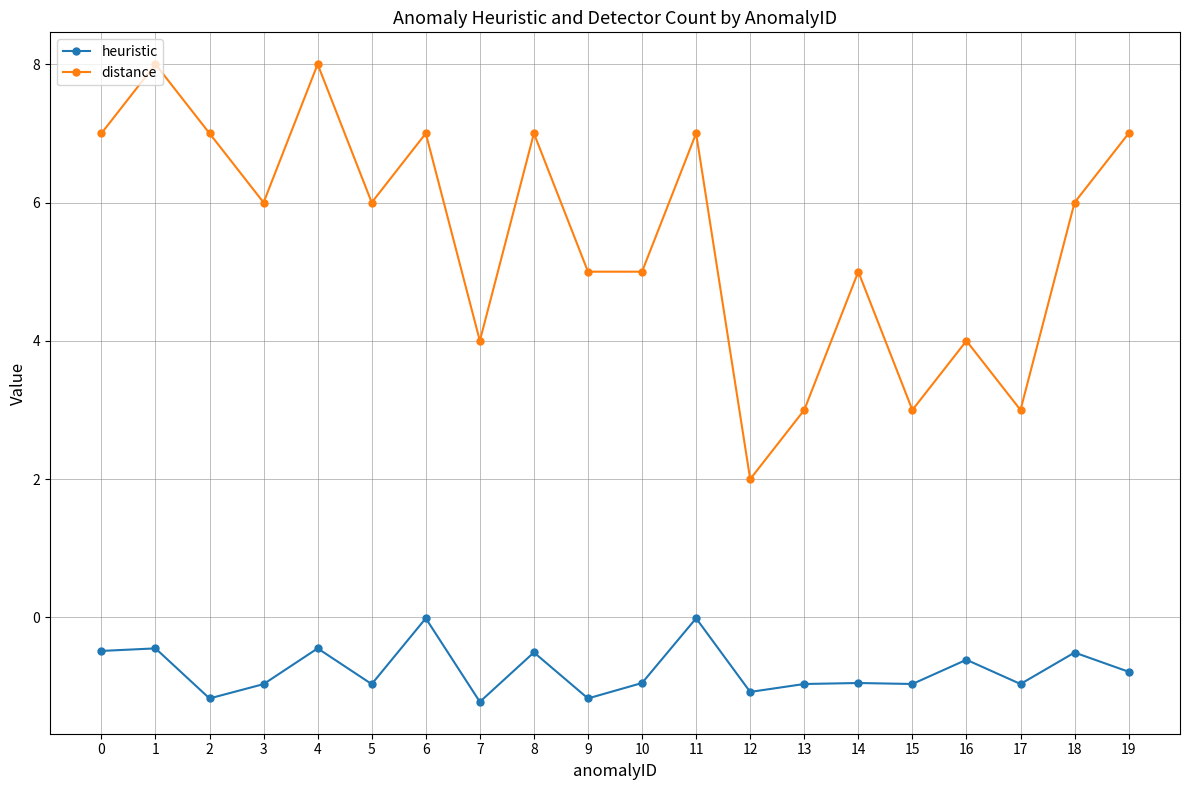

The value of heuristic at 8 is -0.5. True or false?

True